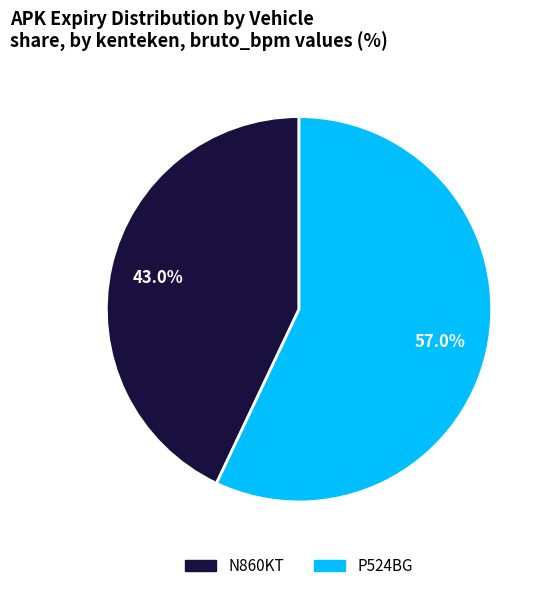

Is it true that P524BG is 57% of the pie?

True